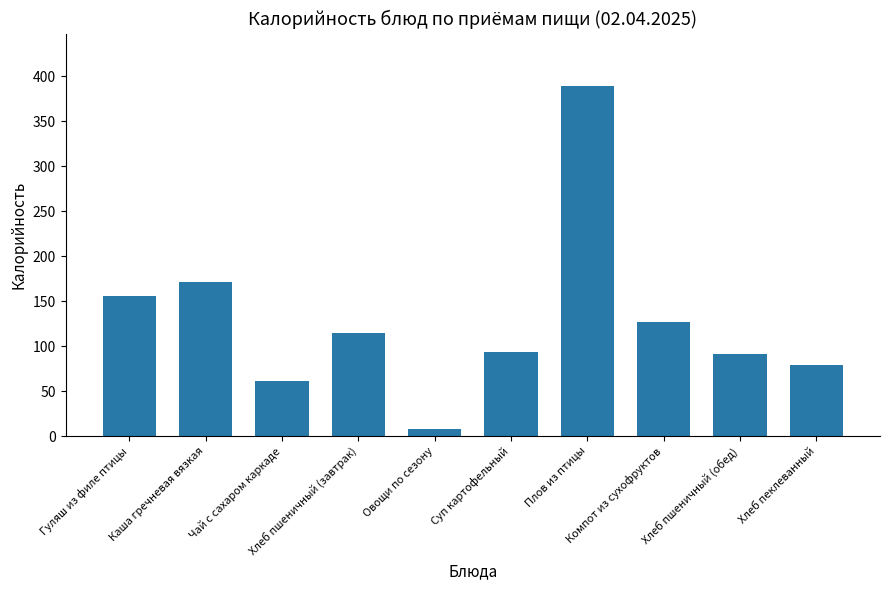

What is the label of the 6th bar from the left?

Суп картофельный